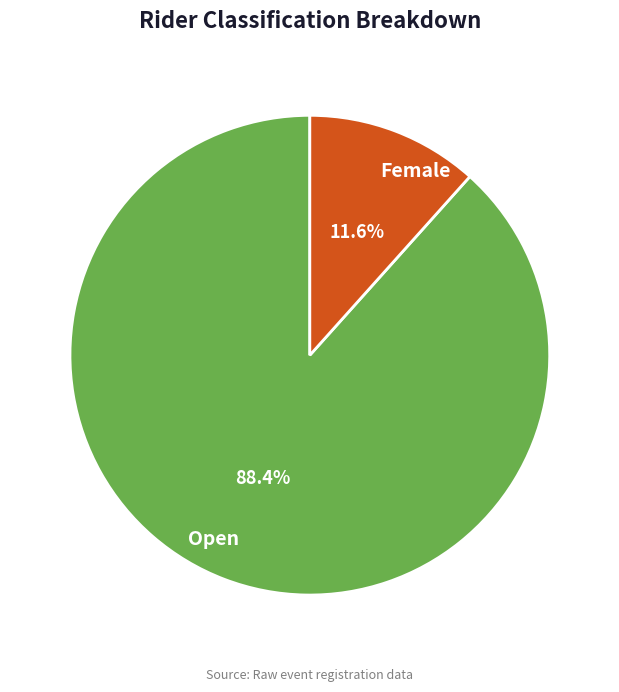

Does Open represent more than half of the total?

Yes